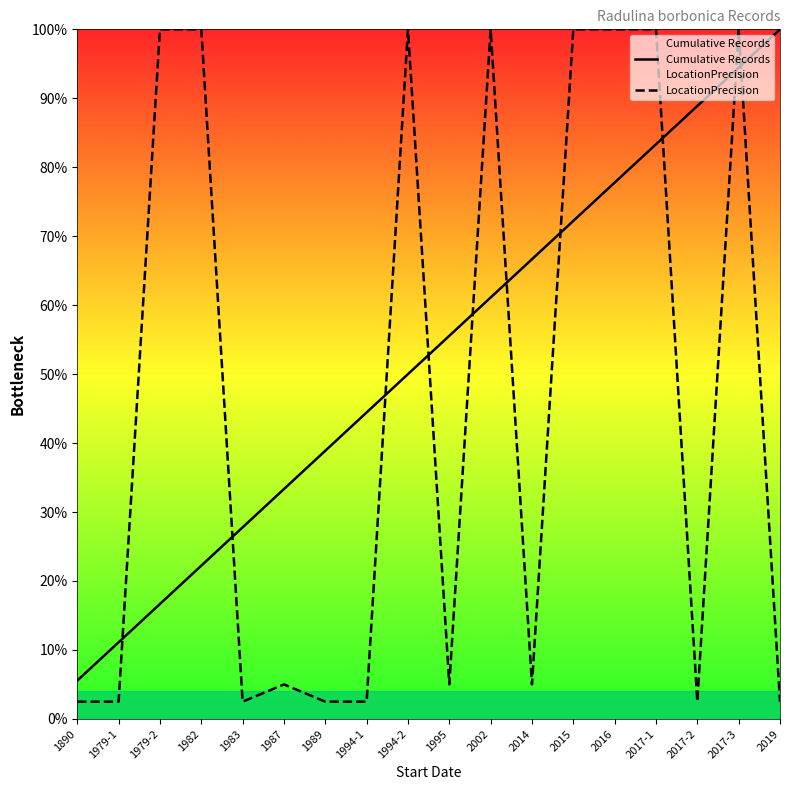

What is the label of the 6th point from the right?

2015